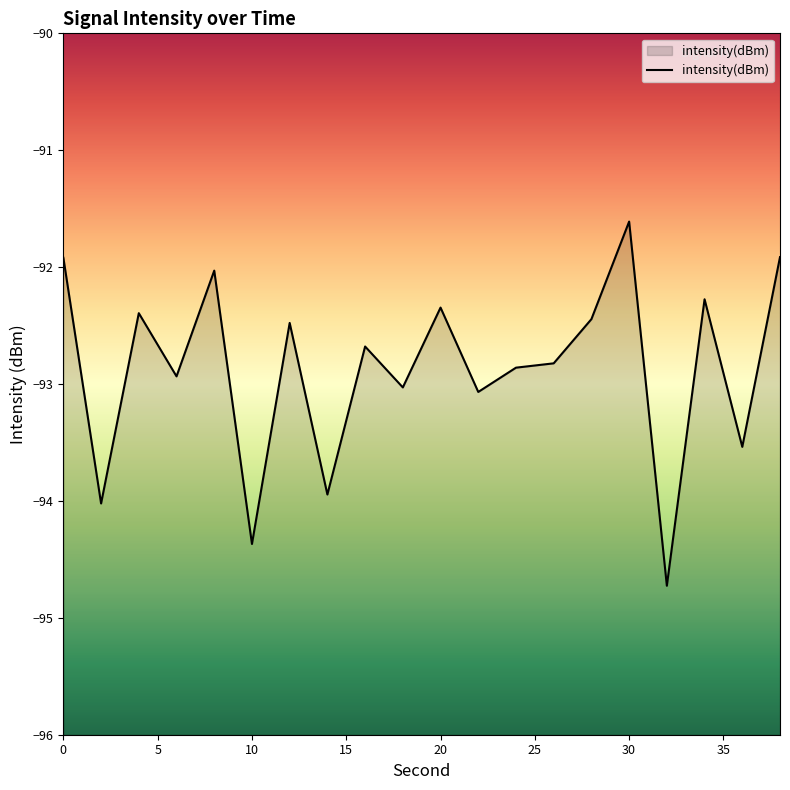

What is the difference between the maximum and minimum values?

3.1